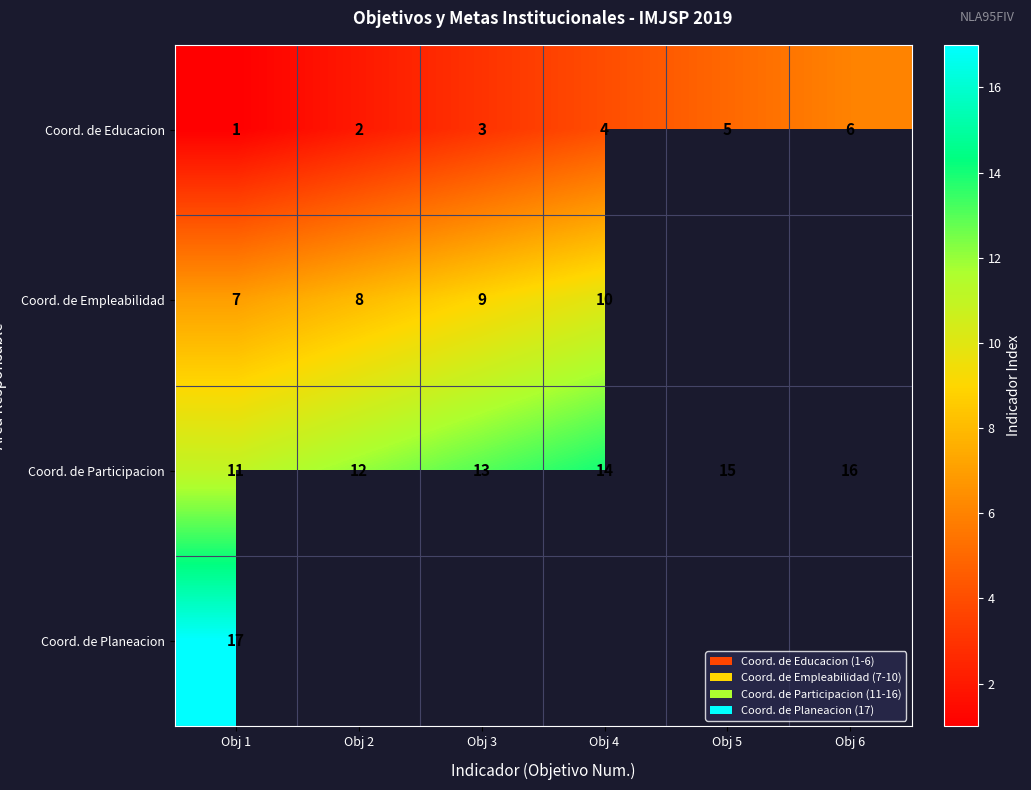

How many data points in Coord. de Participacion are less than 14?

3